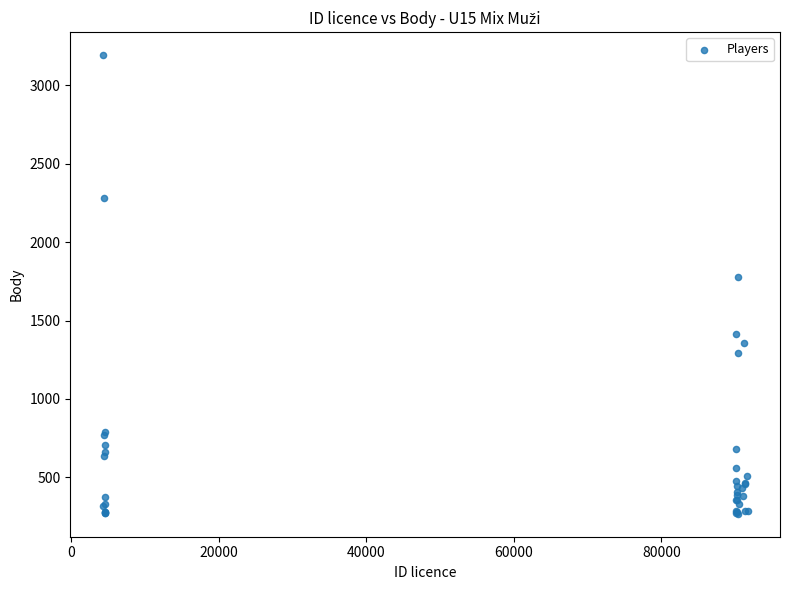

What Y value in the scatter plot is closest to 1730?

1776